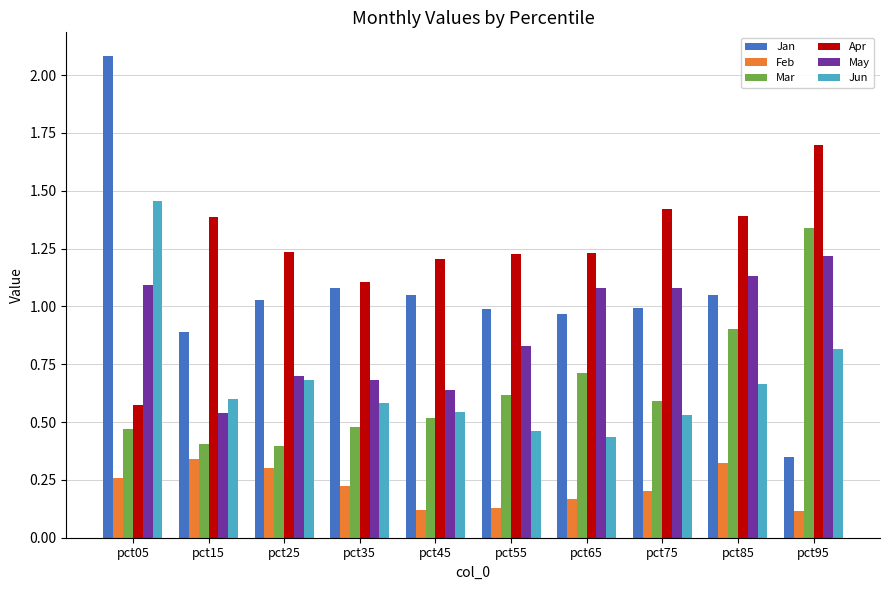

How many categories are shown in the chart?

10